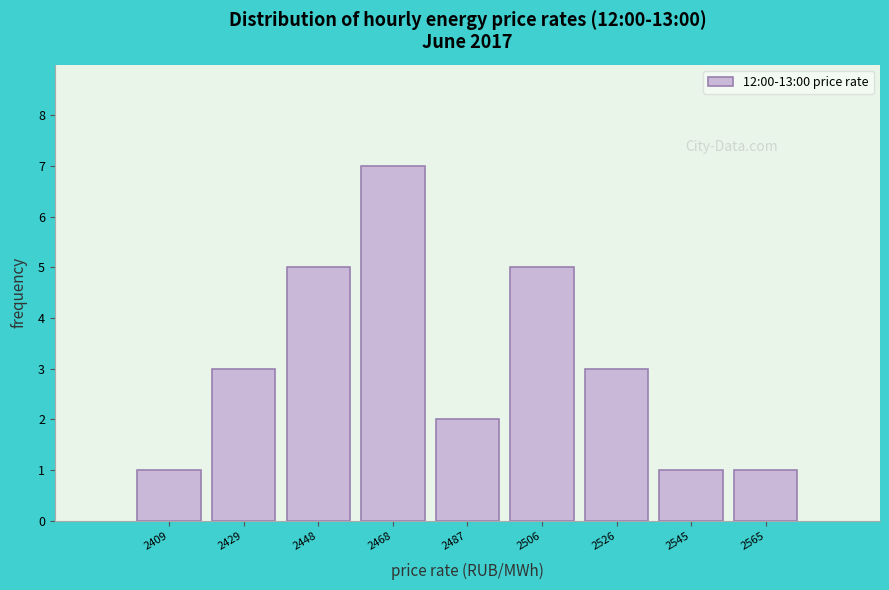

Reading left to right, transcribe this chart: for each bar, give the range it covers on the x-axis and its height. Neither the bar edges nor the heights are printed on the chart, so give them approximately, as read against the axes.

2400 to 2420: 1
2420 to 2438: 3
2438 to 2458: 5
2458 to 2478: 7
2478 to 2496: 2
2496 to 2516: 5
2516 to 2536: 3
2536 to 2554: 1
2554 to 2574: 1